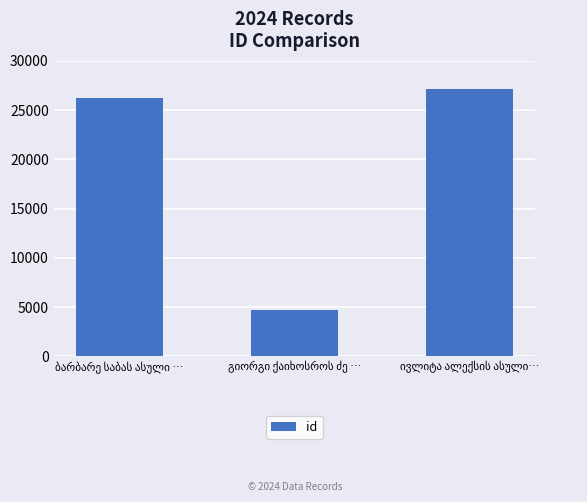

What is the value of the 2nd bar from the left?

4714